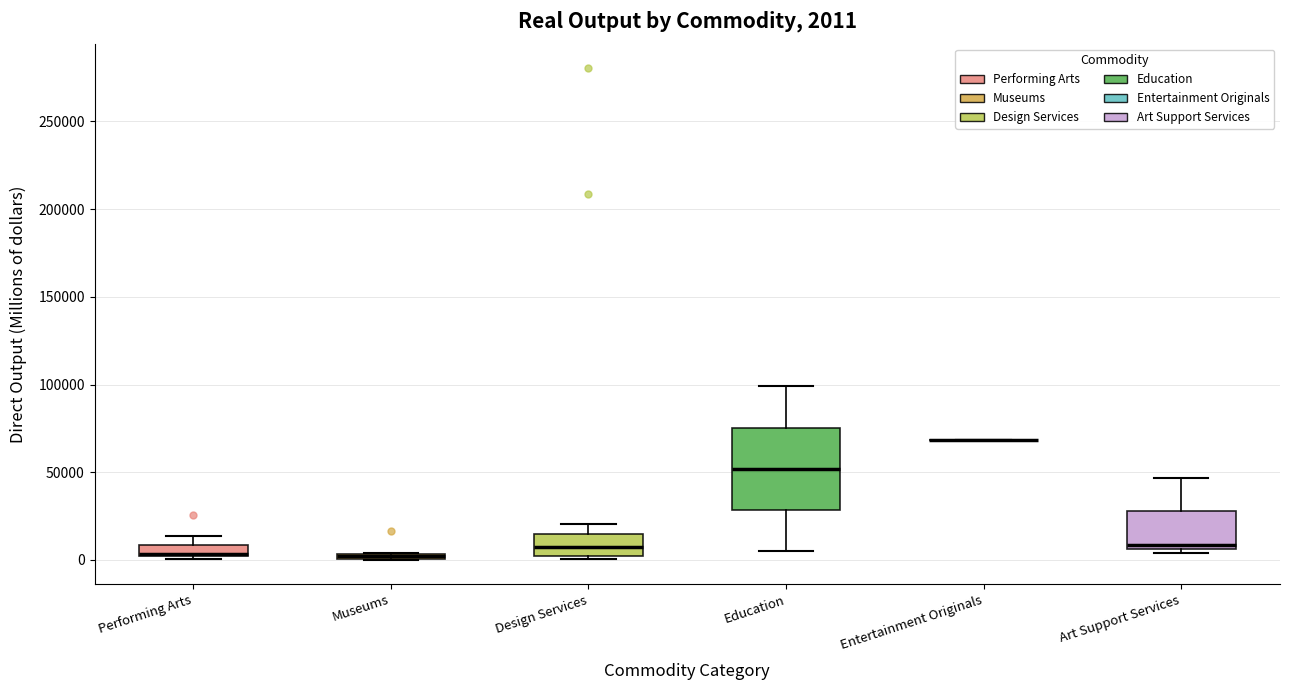

Which box is the tallest, from its lower edge to its upper edge?

Education